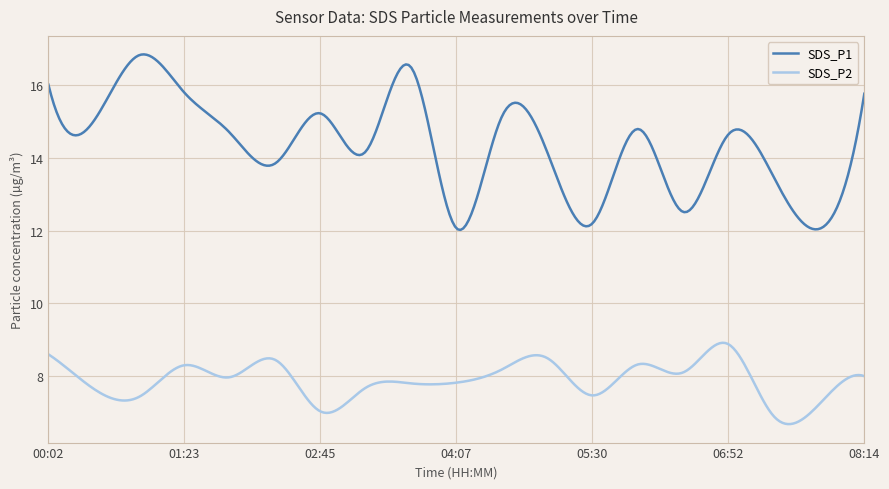

True or false: SDS_P1 and SDS_P2 intersect in this chart.

False